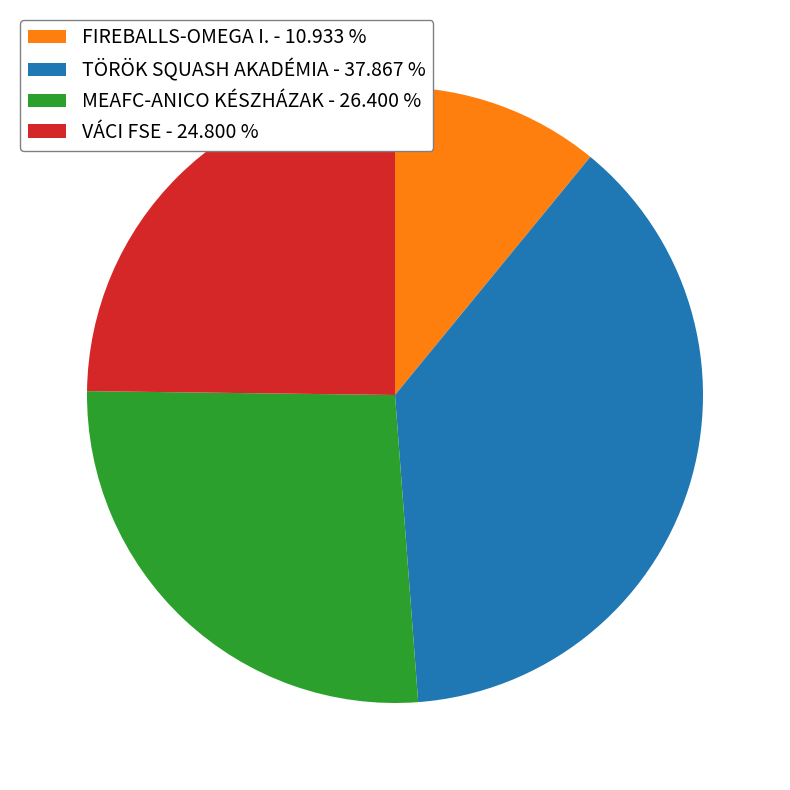

Is MEAFC-ANICO KÉSZHÁZAK - 26.400 % the majority of the pie?

No